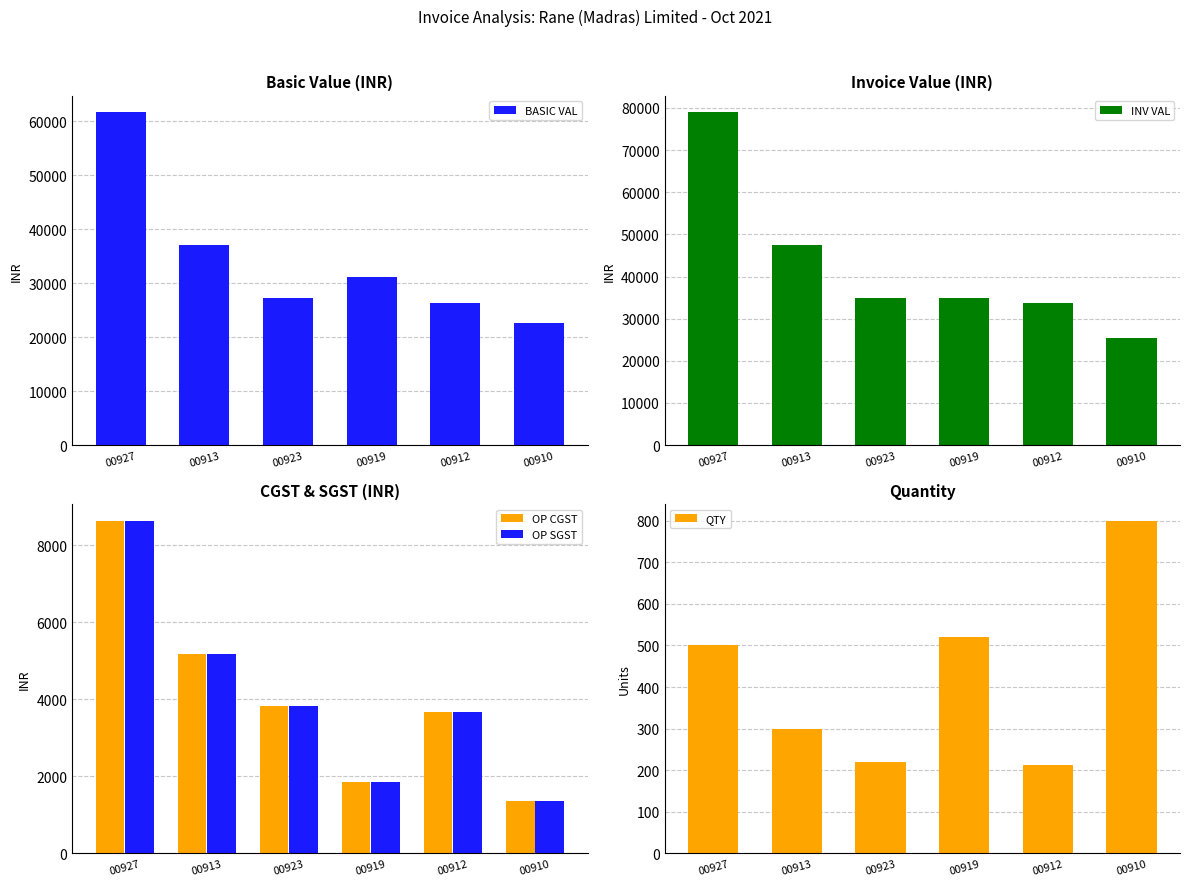

What value does the QTY series have at 00913?

300